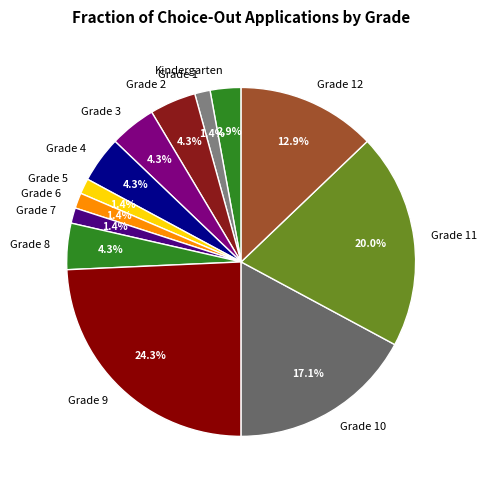

Which category has the biggest portion of the pie?

Grade 9